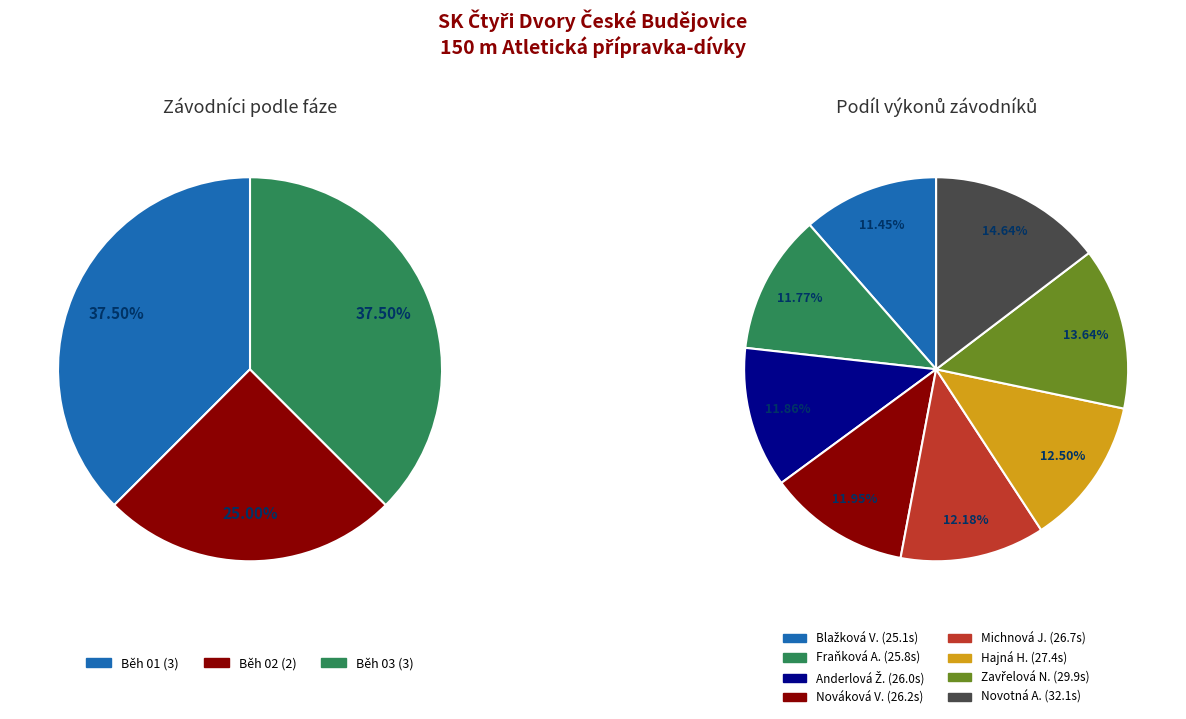

What is the ratio of the value at Běh 01 - Anderlová to the value at Běh 03 - Hajná?

1.0